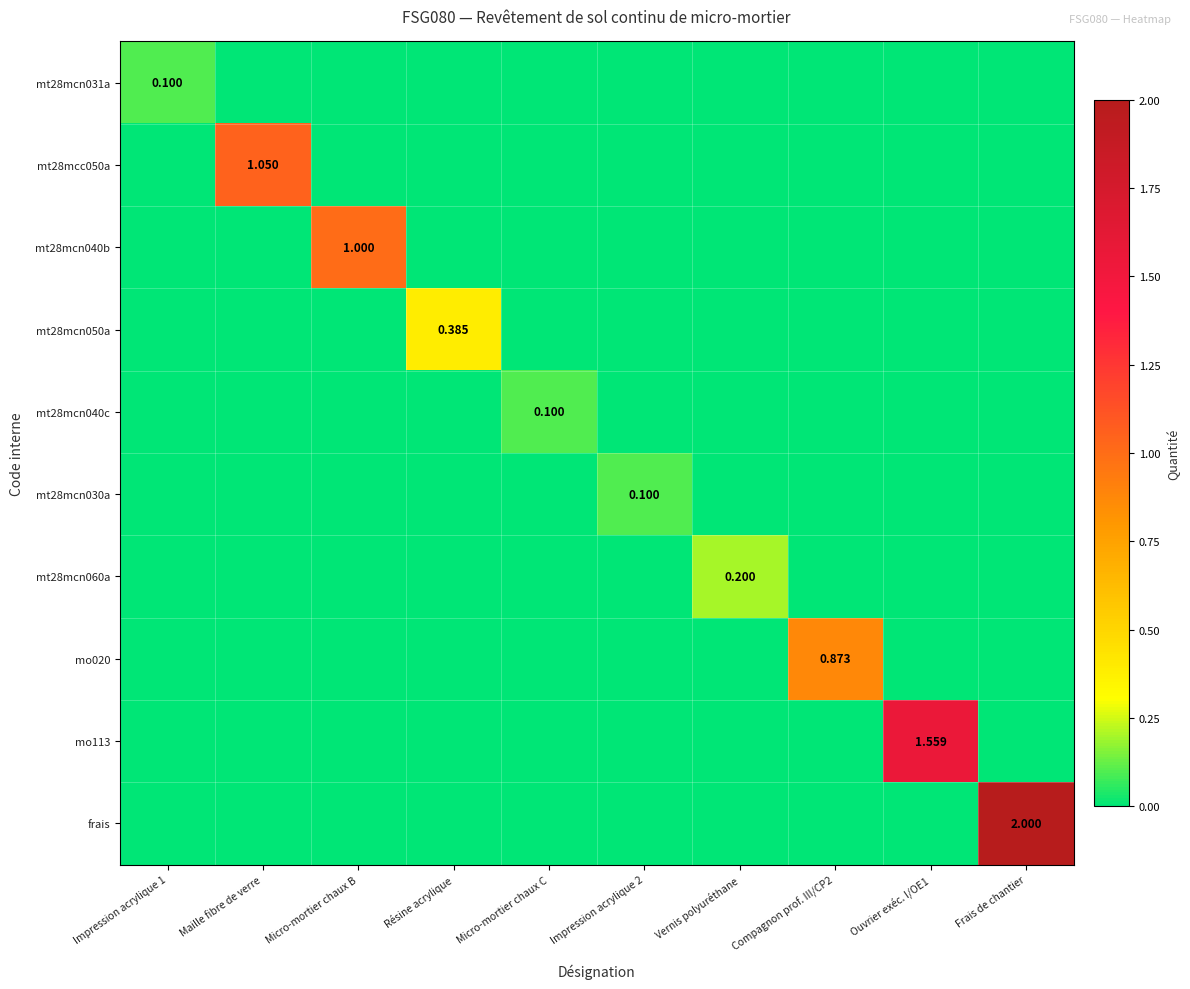

At Maille fibre de verre, list the series in order from smallest to largest.

mt28mcn031a, mt28mcn040b, mt28mcn050a, mt28mcn040c, mt28mcn030a, mt28mcn060a, mo020, mo113, frais, mt28mcc050a